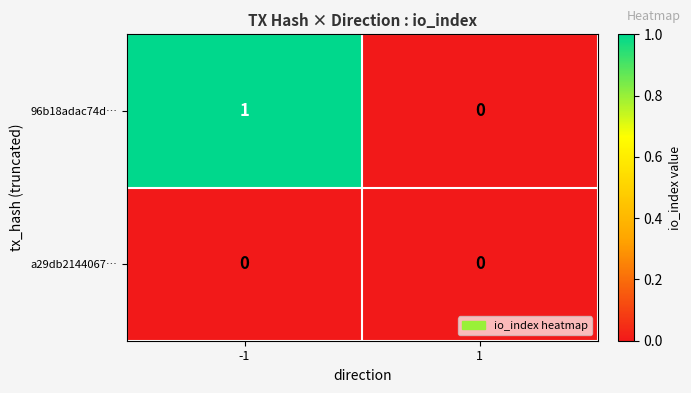

Between -1 and 1, which series saw the biggest shift?

96b18adac74d…